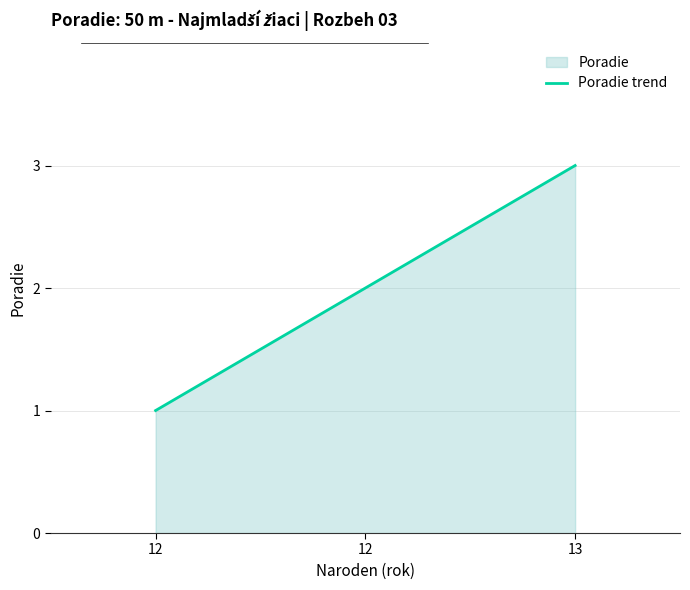

Which label corresponds to the smallest value in the chart?

12